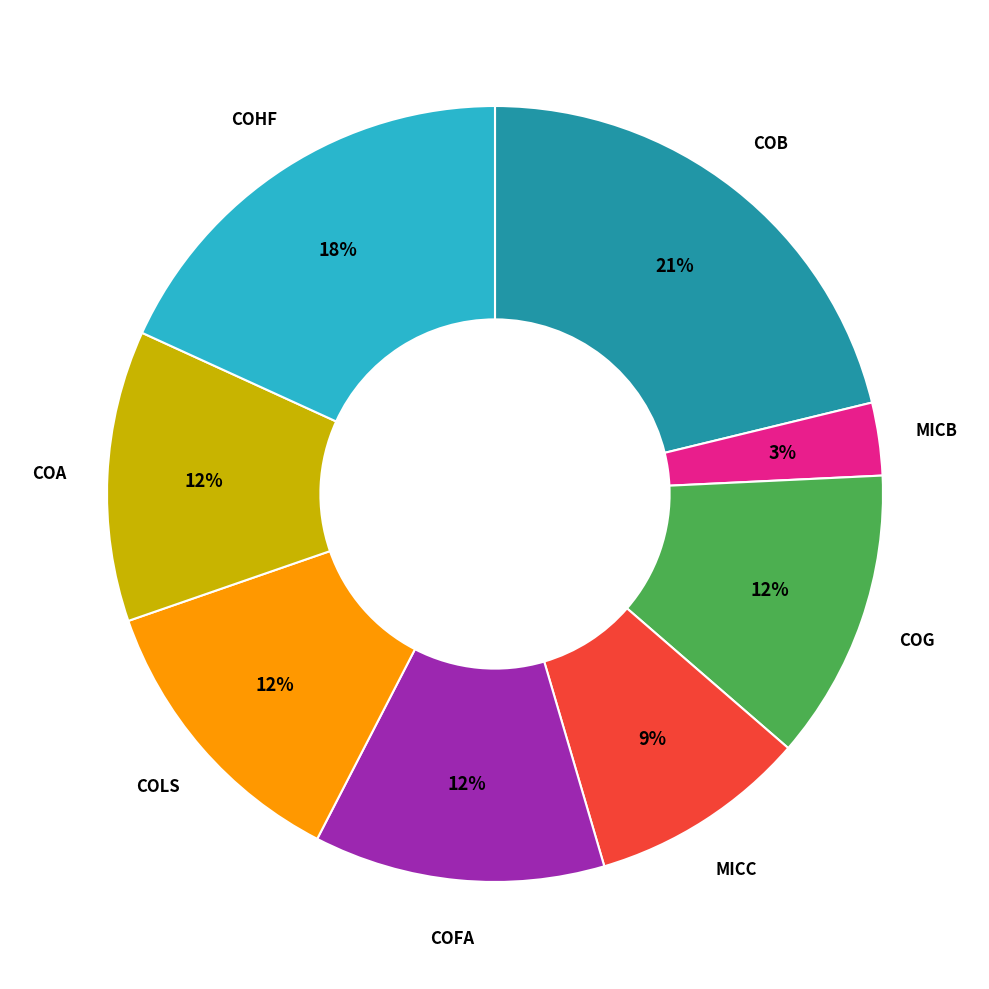

How many slices are in this pie chart?

8